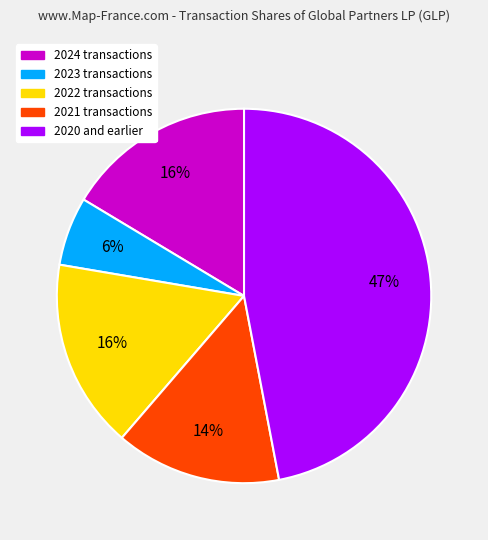

Is there any slice that represents more than half of the pie?

No